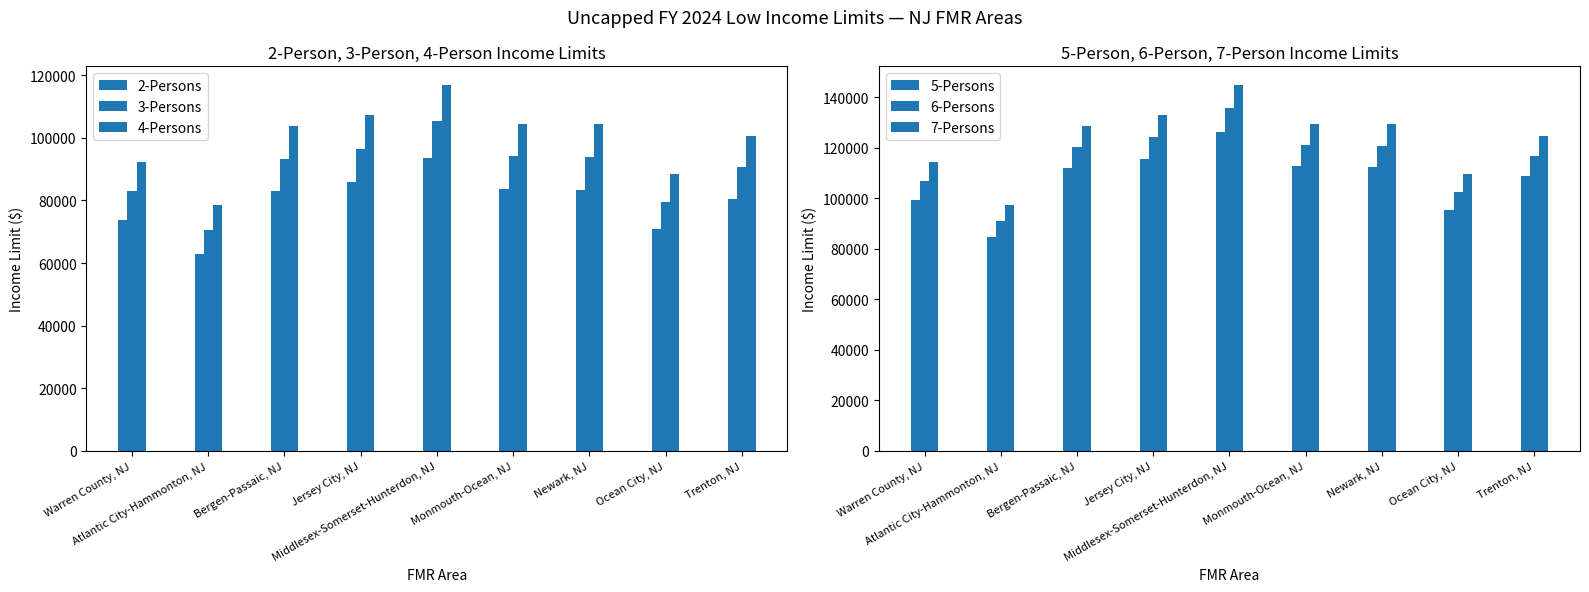

What is the difference between the 2-Persons values at Newark, NJ and Trenton, NJ?

2800